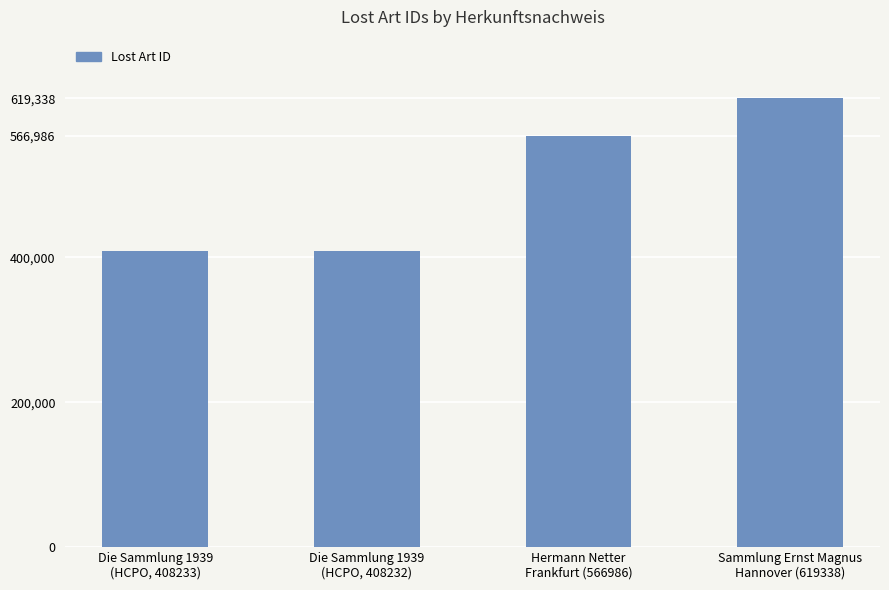

Rank the categories by value from lowest to highest.

Die Sammlung 1939
(HCPO, 408232), Die Sammlung 1939
(HCPO, 408233), Hermann Netter
Frankfurt (566986), Sammlung Ernst Magnus
Hannover (619338)